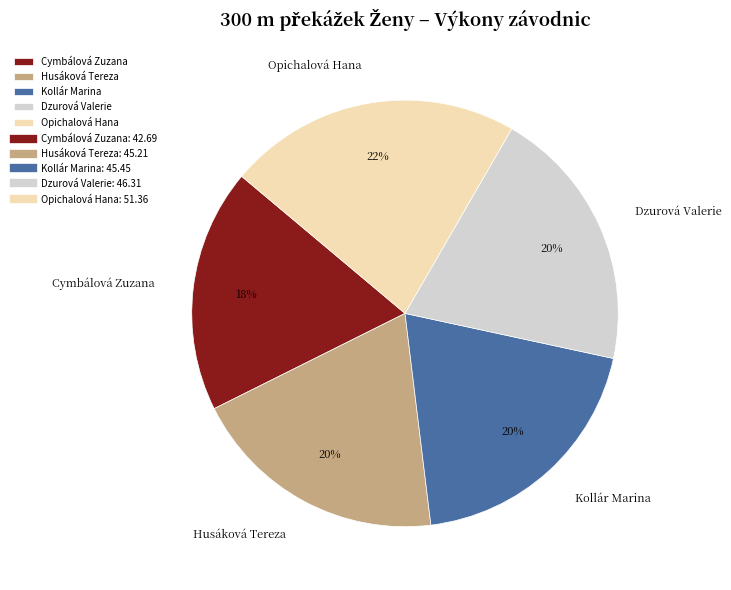

To the nearest percent, what is the difference between the largest and smallest slice percentages?

4%